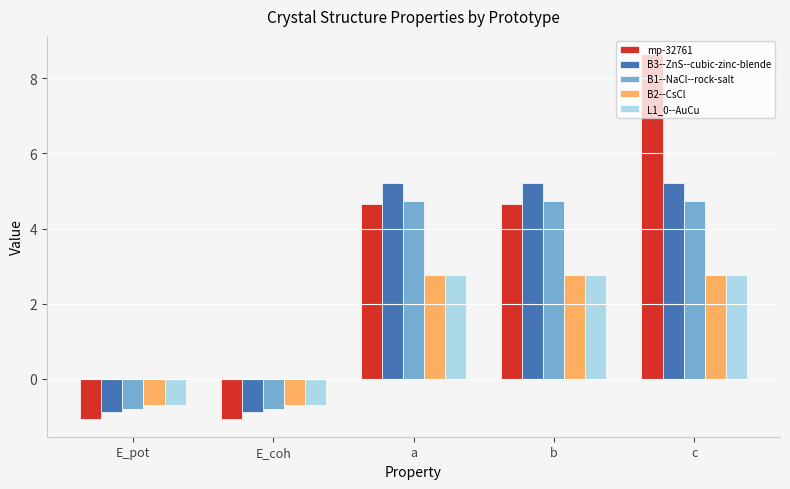

What is the sum of the mp-32761 values at b and E_pot?

3.6